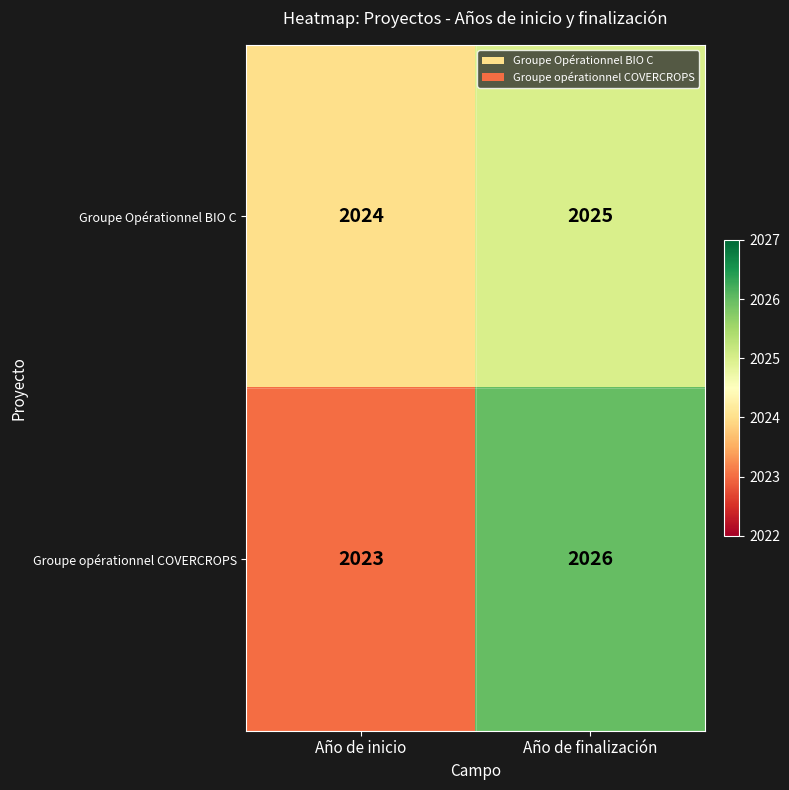

At which label is Groupe opérationnel COVERCROPS closest to 2024?

Año de inicio